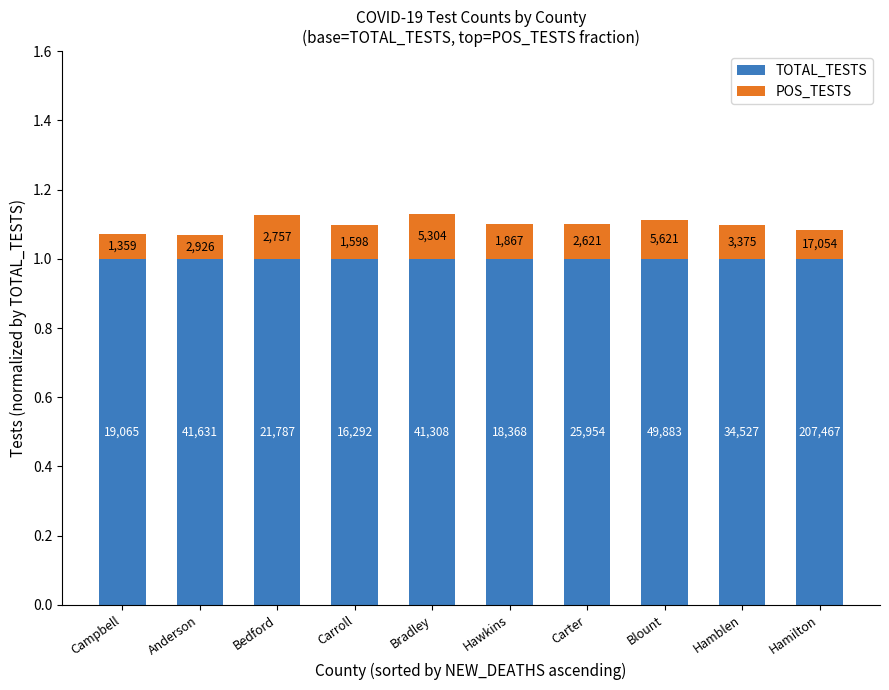

Where is TOTAL_TESTS nearest to the value 1?

Campbell